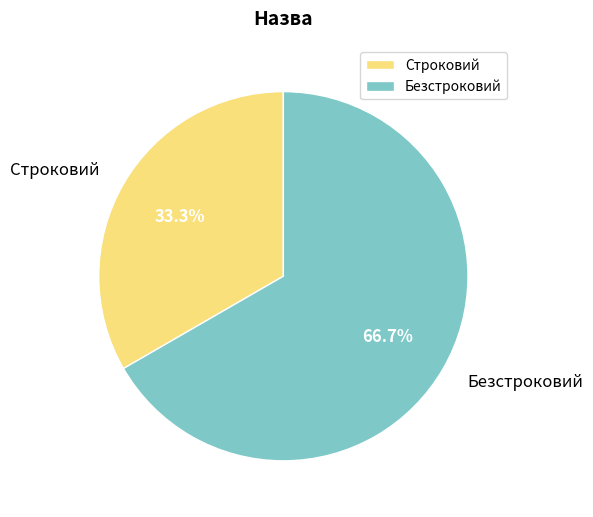

Is Безстроковий the majority of the pie?

Yes